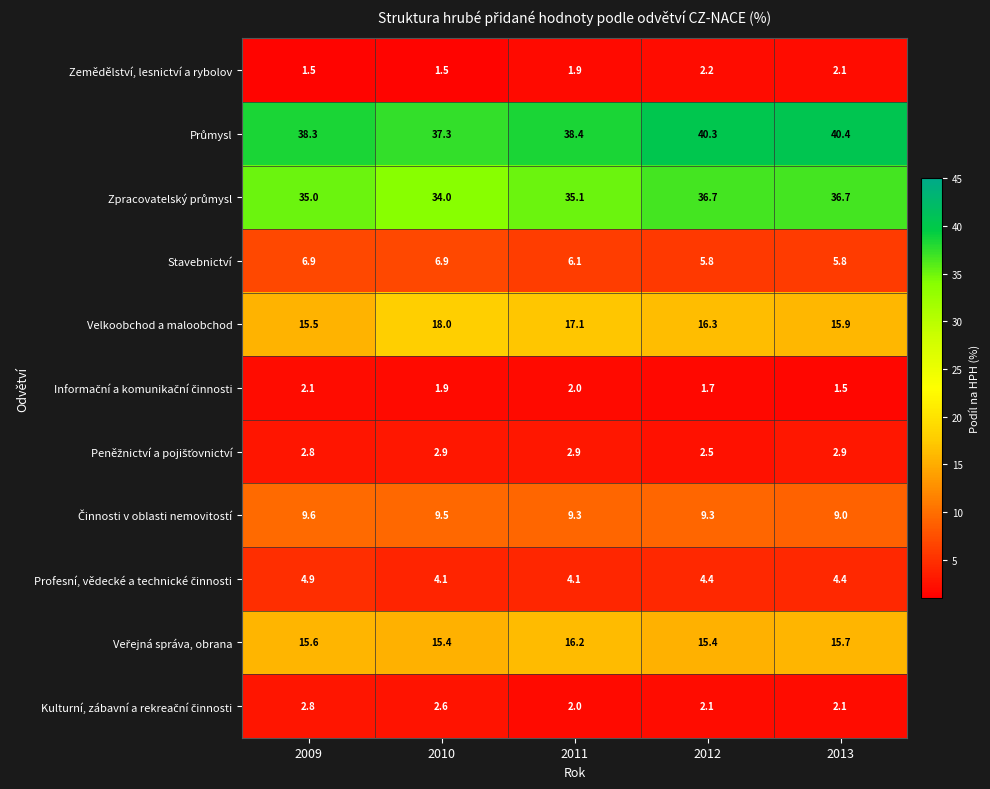

What is the average value of the Stavebnictví series?

6.3